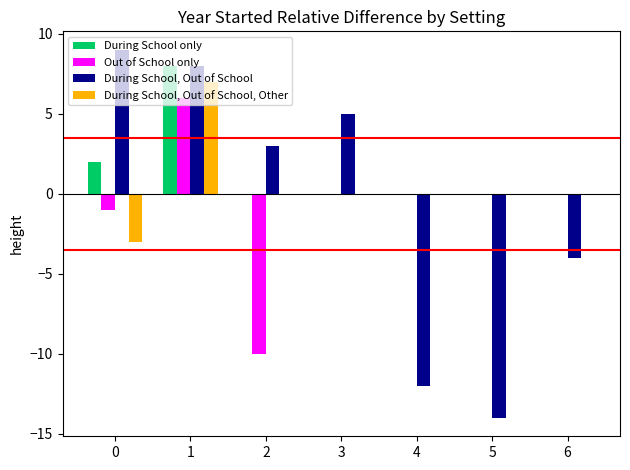

Count the number of categories in the chart.

7